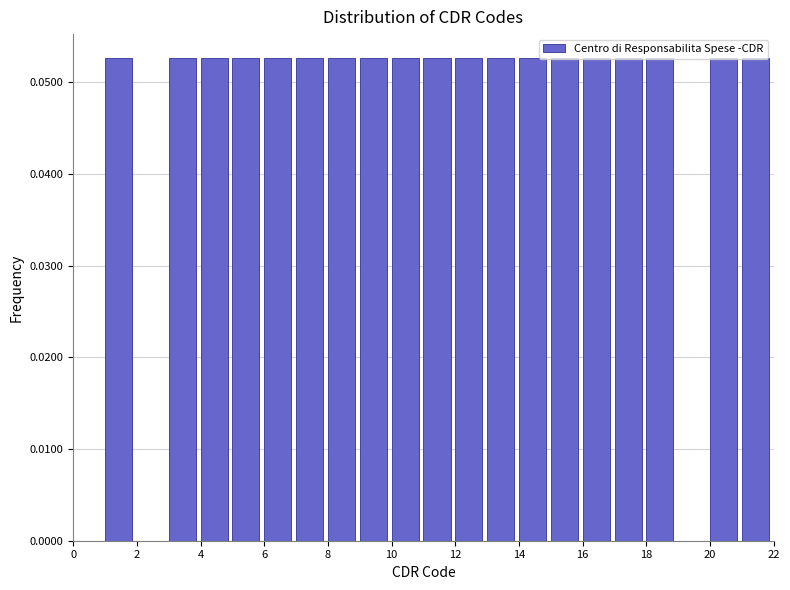

Reading left to right, transcribe this chart: for each bar, give the range it covers on the x-axis and its height. The values are not printed on the chart, so give them approximately, as read against the axis.

0 to 1: 0
1 to 2: 0.053
2 to 3: 0
3 to 4: 0.053
4 to 5: 0.053
5 to 6: 0.053
6 to 7: 0.053
7 to 8: 0.053
8 to 9: 0.053
9 to 10: 0.053
10 to 11: 0.053
11 to 12: 0.053
12 to 13: 0.053
13 to 14: 0.053
14 to 15: 0.053
15 to 16: 0.053
16 to 17: 0.053
17 to 18: 0.053
18 to 19: 0.053
19 to 20: 0
20 to 21: 0.053
21 to 22: 0.053